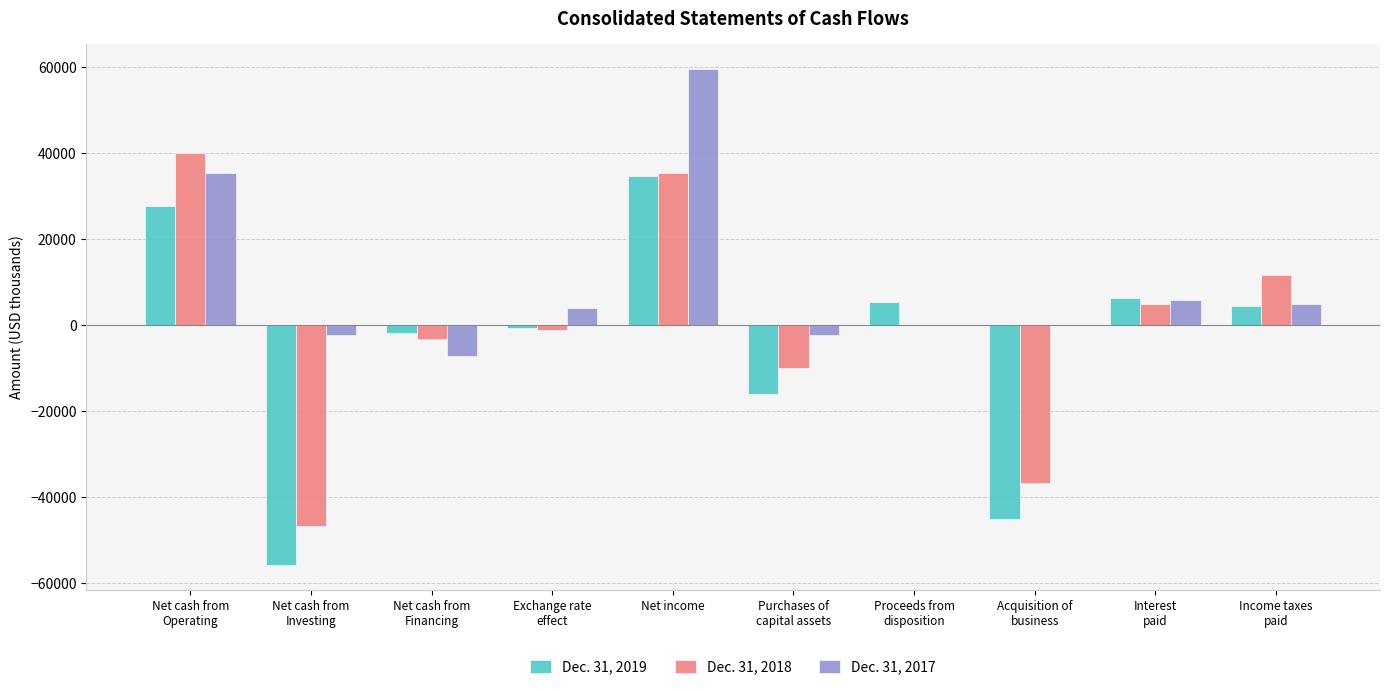

How many data points does each series have?

10